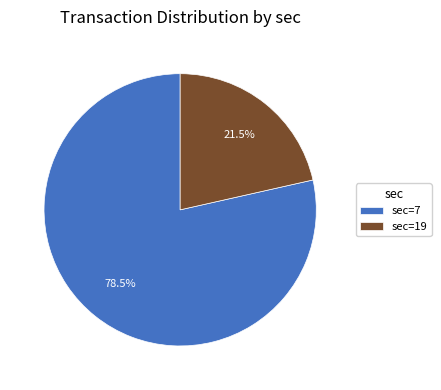

Which category accounts for the majority?

sec=7